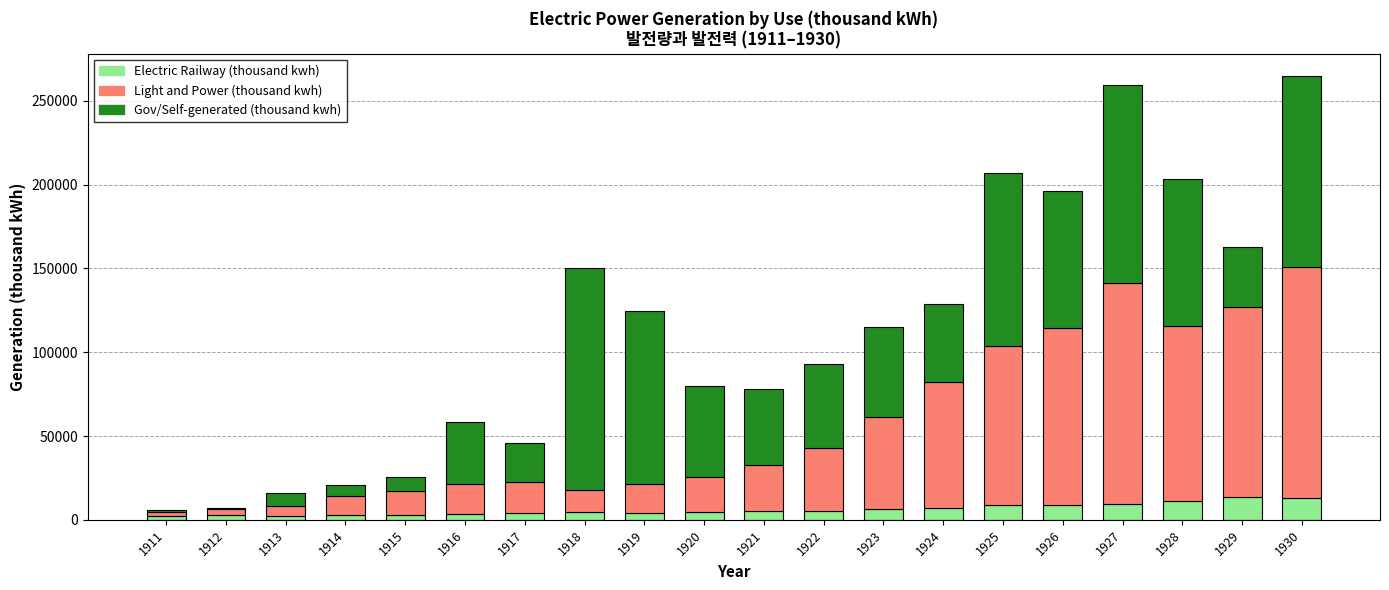

What is the difference between the second highest and minimum values in the Electric Railway (thousand kwh) series?

10988.7